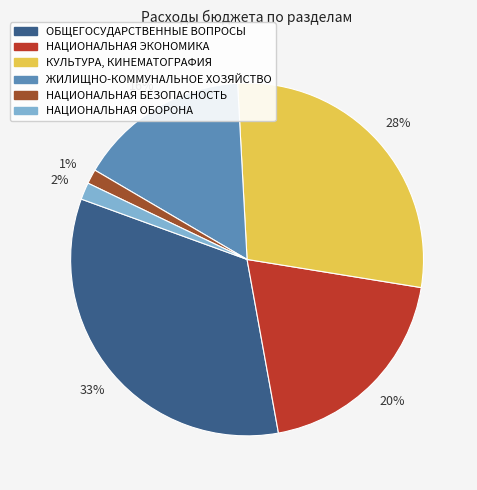

What is the largest slice in the pie chart?

ОБЩЕГОСУДАРСТВЕННЫЕ ВОПРОСЫ